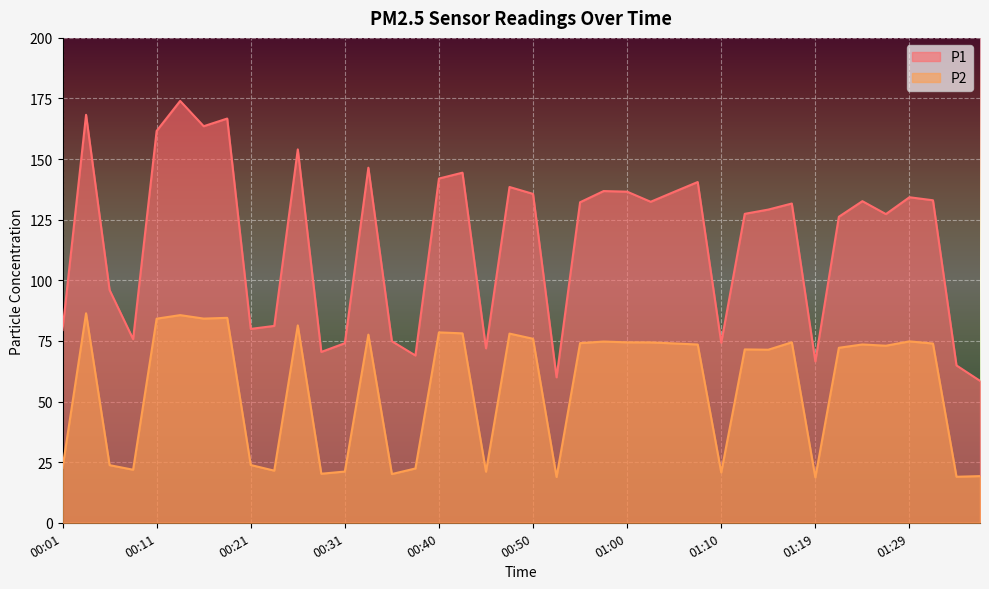

What is the approximate value of P1 at 01:00?

136.6